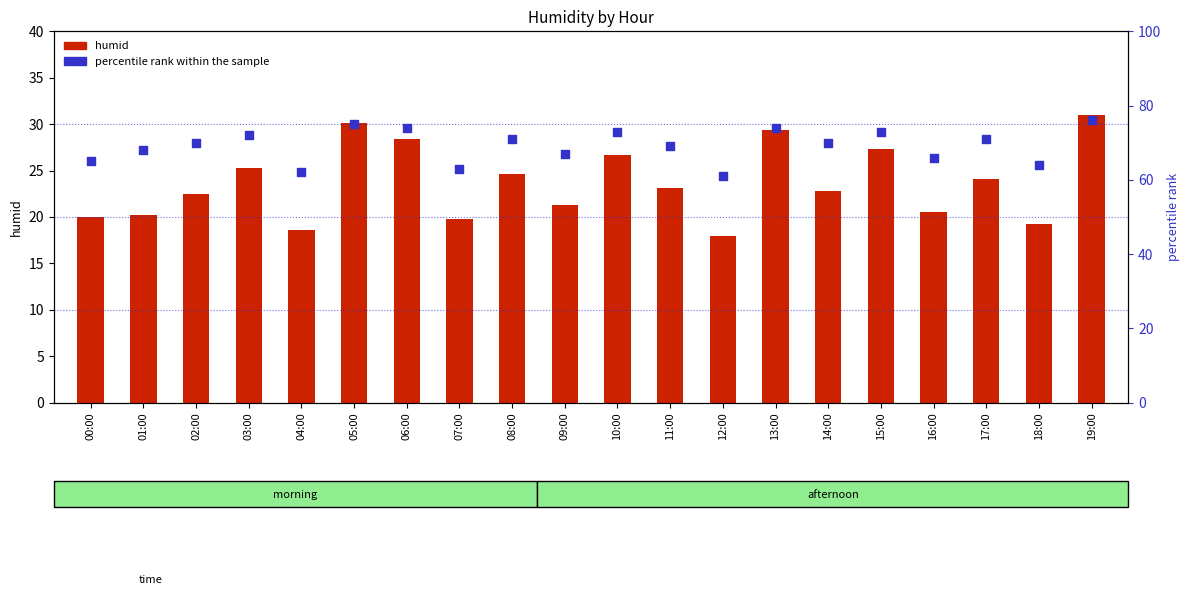

What is the total value across all series at 04:00?

80.6